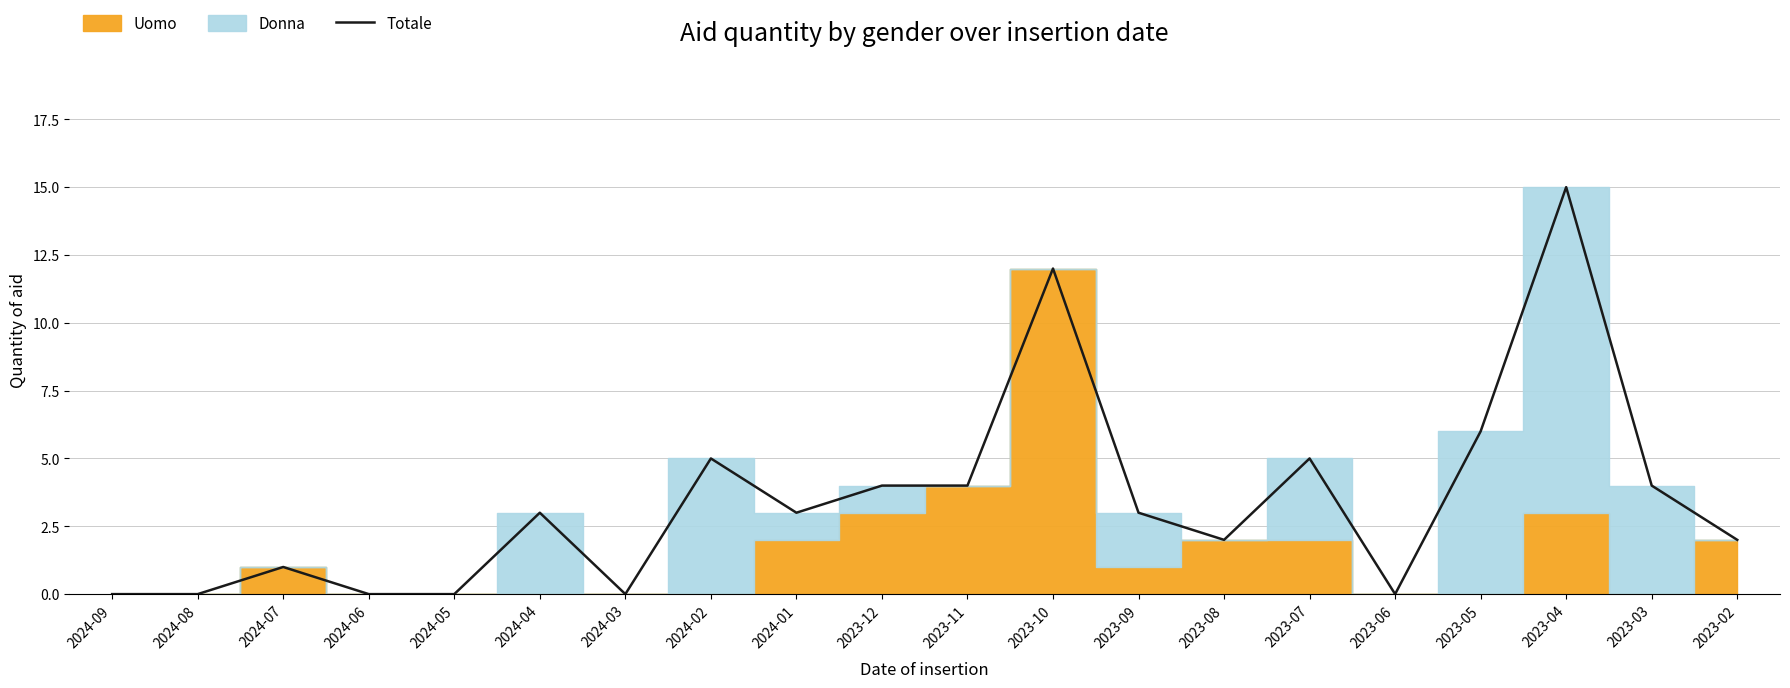

Where is Totale nearest to the value 7?

2023-05